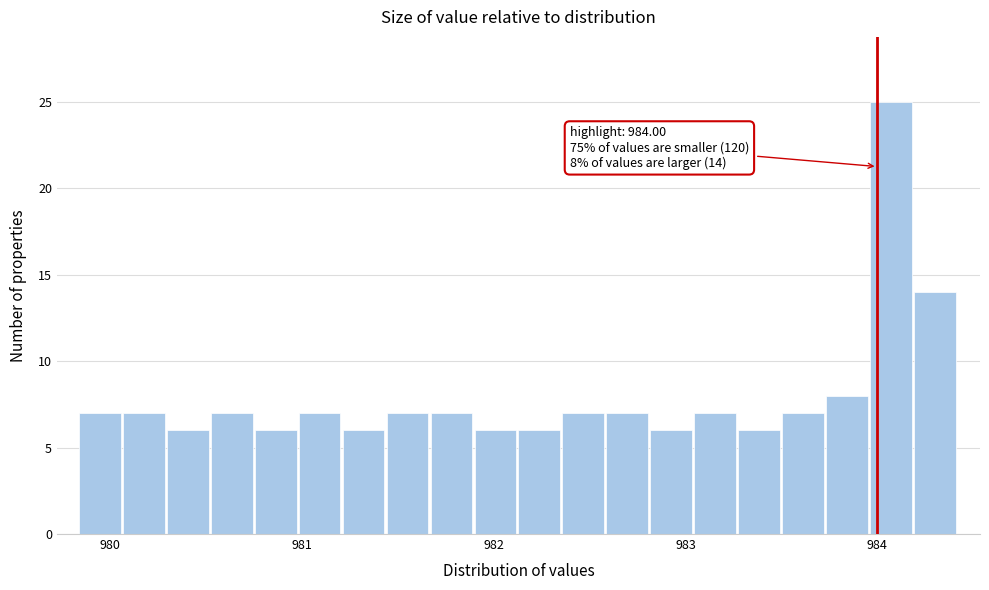

Around what value on the x-axis is the tallest bar? Give the approximate position of its centre, as read against the axis.

984.1